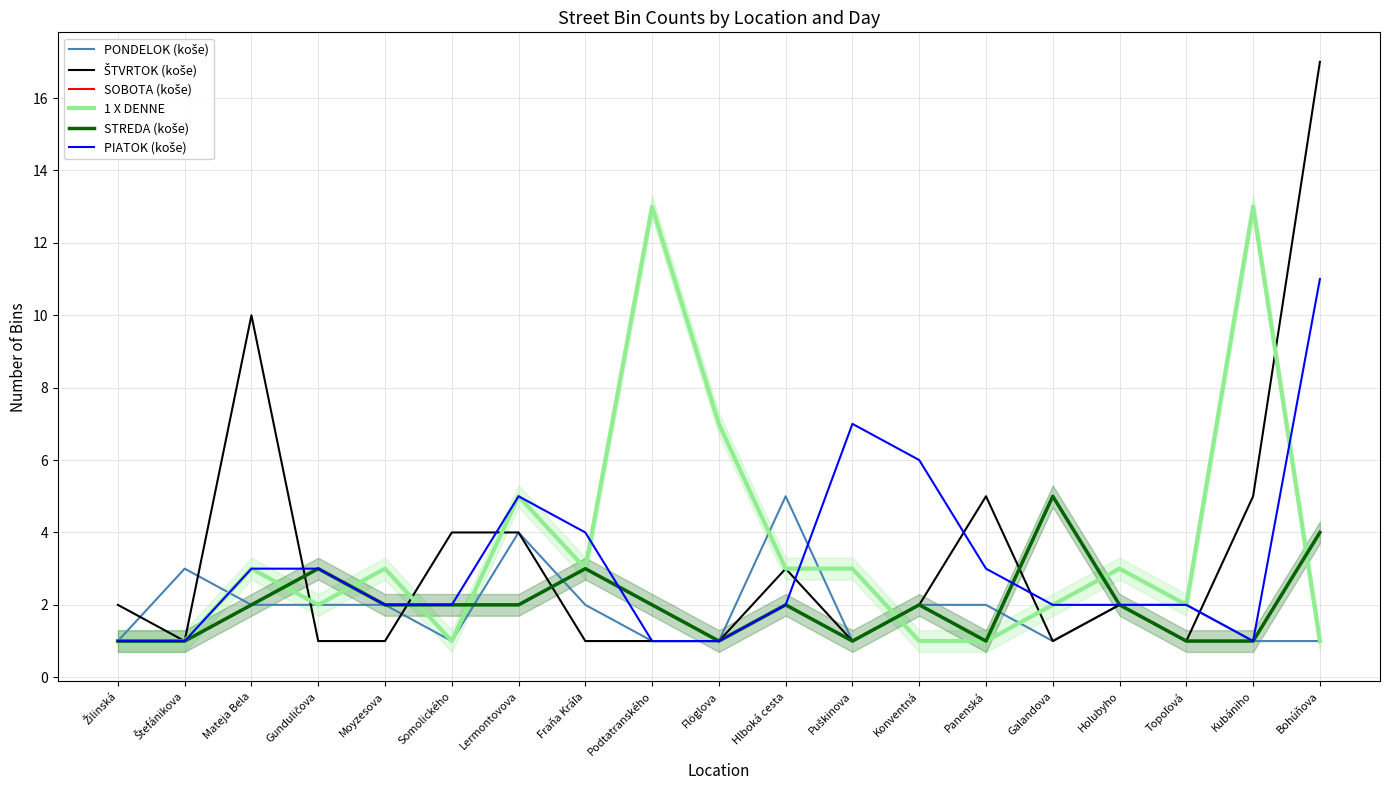

Which series has the largest range (max minus min)?

ŠTVRTOK (koše)